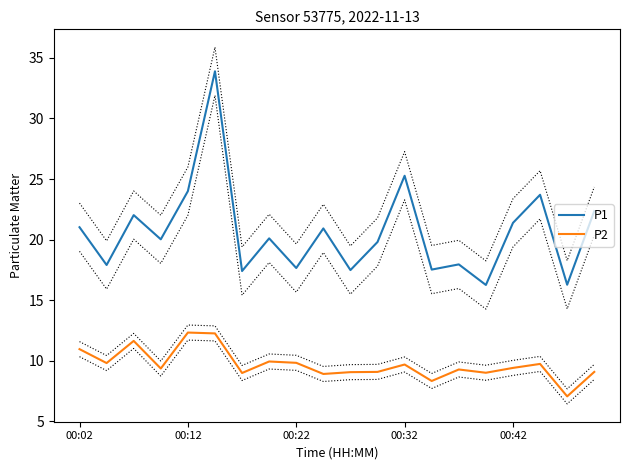

Reading left to right, list all the values displayed in this chart.

P1: 21.0	17.9	22.0	20.0	24.0	33.9	17.4	20.1	17.6	20.9	17.5	19.8	25.3	17.5	17.9	16.2	21.4	23.7	16.3	22.4
P2: 10.9	9.8	11.6	9.3	12.3	12.2	9.0	9.9	9.8	8.9	9.1	9.1	9.7	8.3	9.3	9.0	9.4	9.7	7.0	9.1